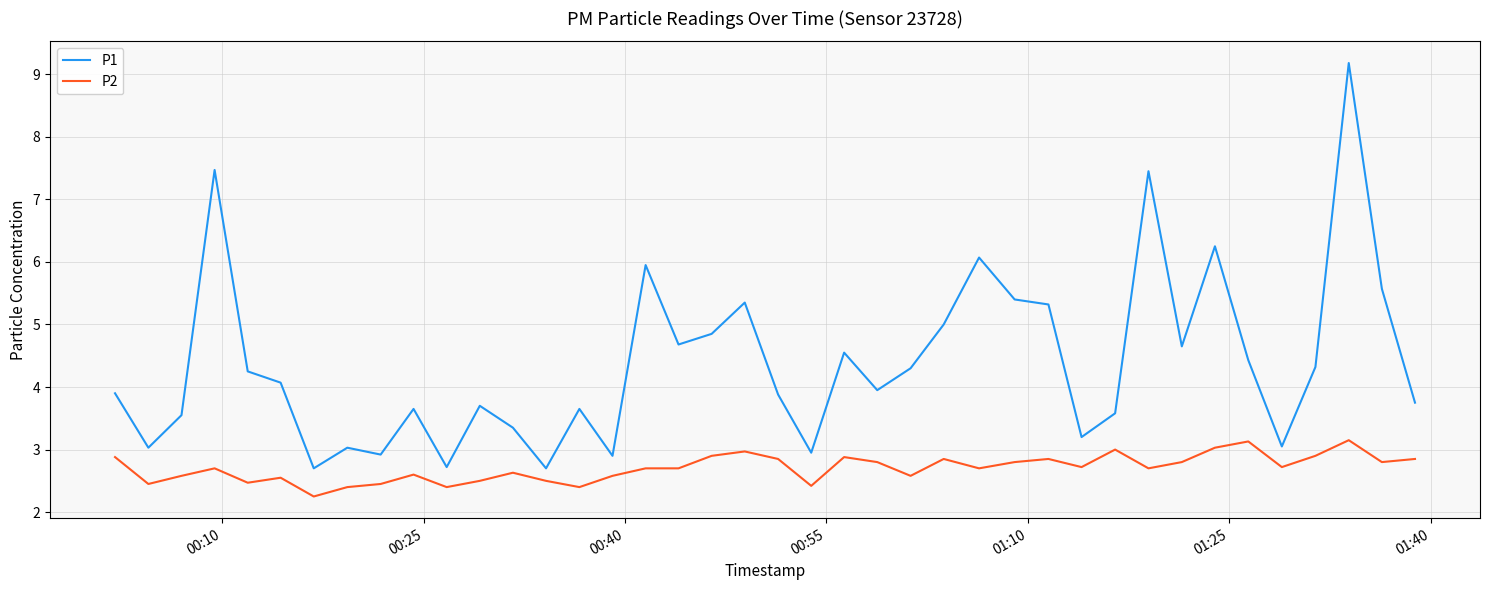

True or false: P2 and P1 intersect in this chart.

False